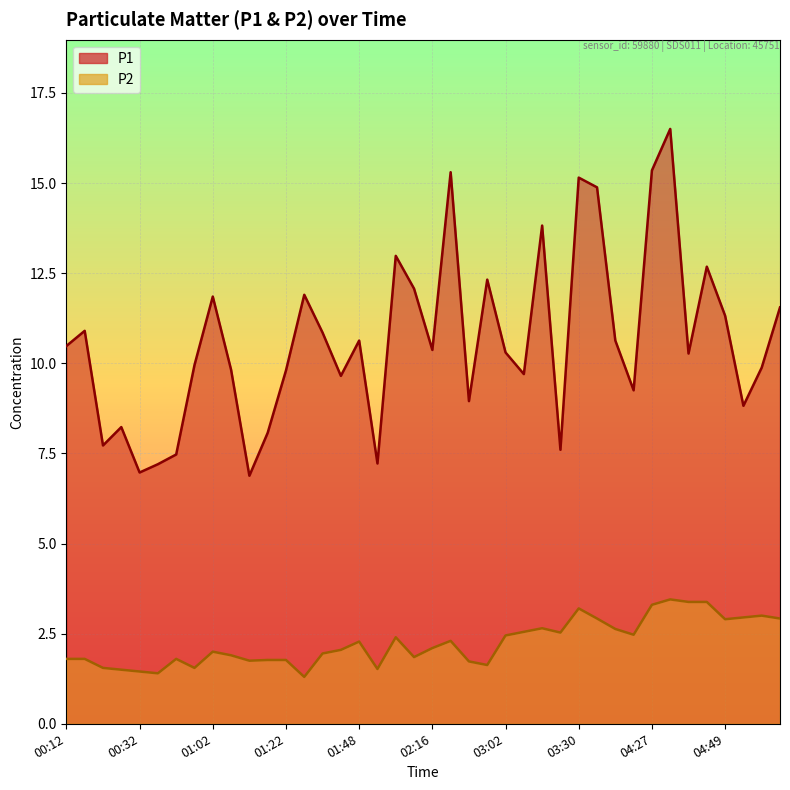

List the labels in order of P2 value, largest first.

04:33, 04:39, 04:47, 04:27, 03:30, 04:58, 04:55, 03:36, 05:04, 04:49, 03:22, 04:12, 03:19, 03:27, 04:15, 03:02, 02:04, 02:21, 01:48, 02:16, 01:31, 01:02, 01:28, 01:10, 02:13, 00:12, 00:21, 00:54, 01:19, 01:22, 01:16, 02:23, 02:37, 00:26, 00:57, 02:01, 00:29, 00:32, 00:43, 01:25